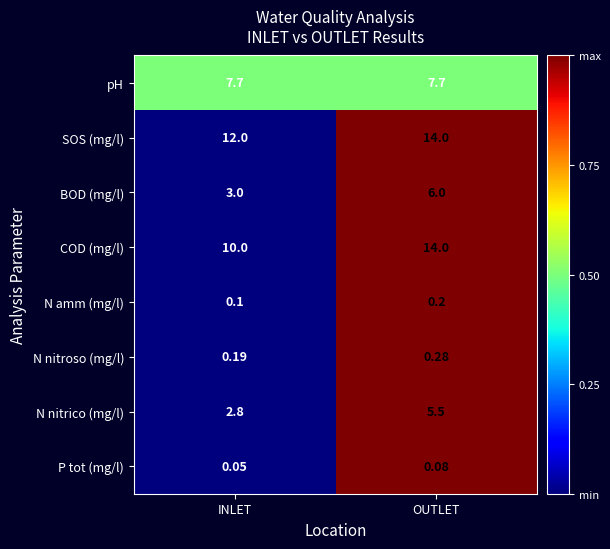

Which category has the highest value in the COD (mg/l) series?

OUTLET